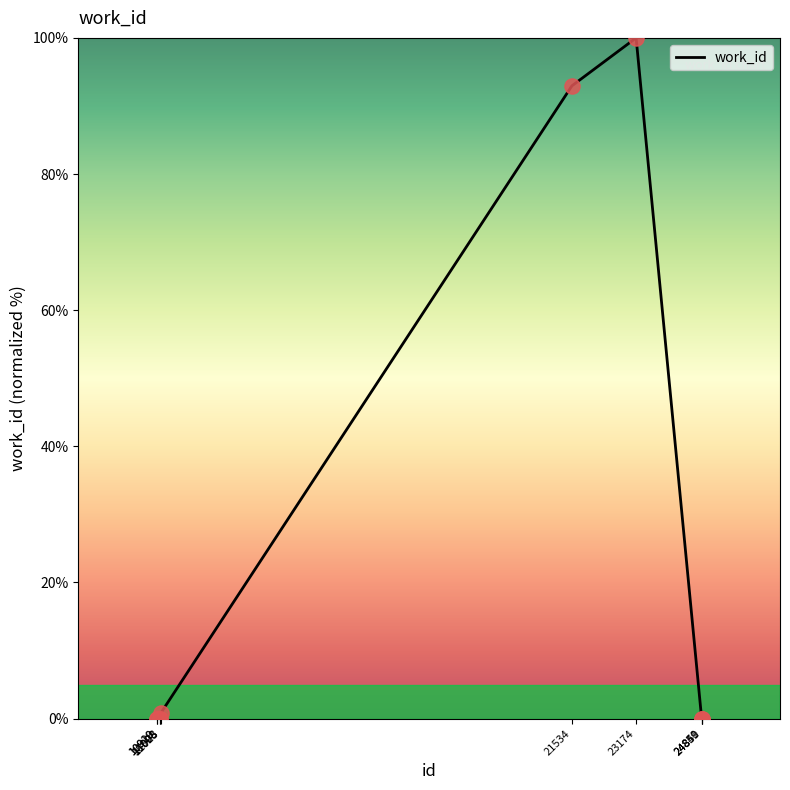

Which has a higher value, 23174 or 21534?

23174